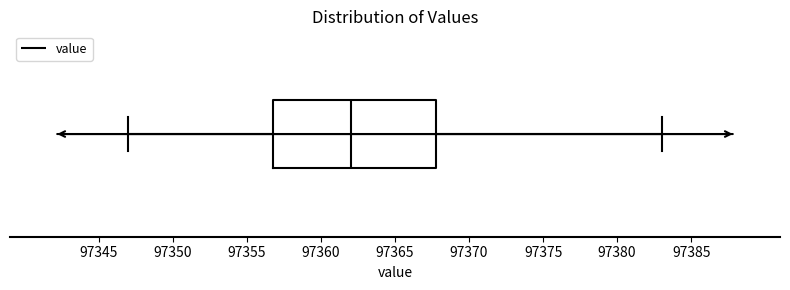

Read this box plot against the x-axis: the position of the median line, the range covered by the box, and the ends of both whiskers. The values are not printed on the chart, so give them approximately, as read against the axis.

median 97362, box 97357 to 97368, whiskers 97347 to 97383